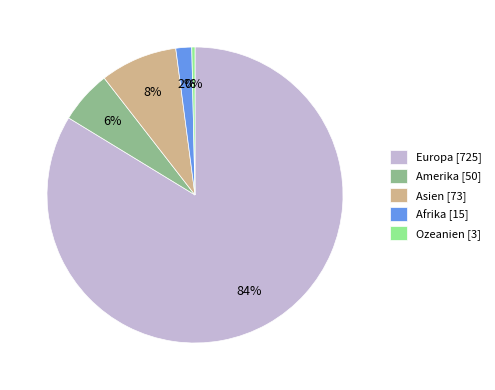

Is the sum of Afrika [15] and Asien [73] greater than half?

No